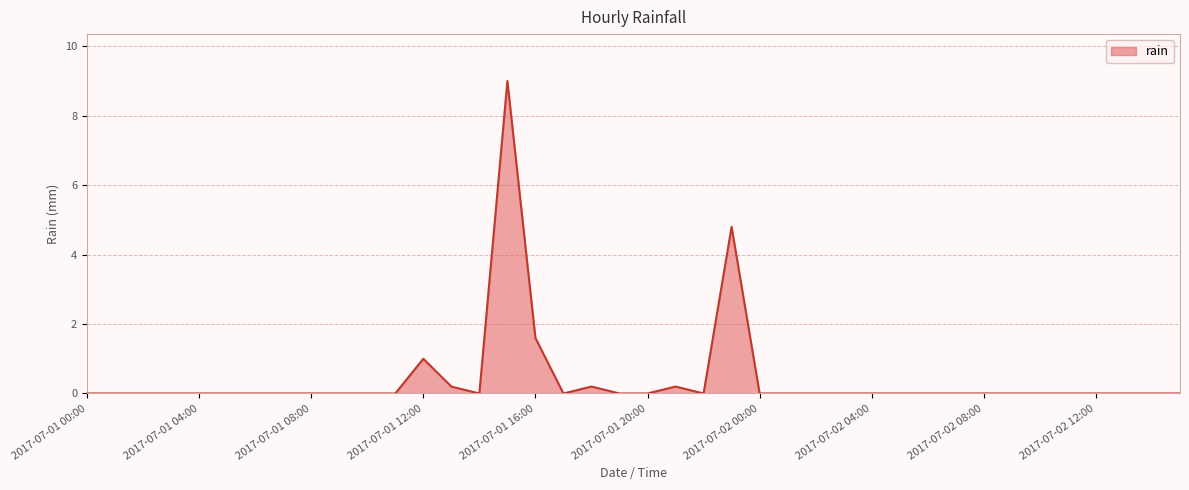

What is the difference between the maximum and minimum values?

9.0